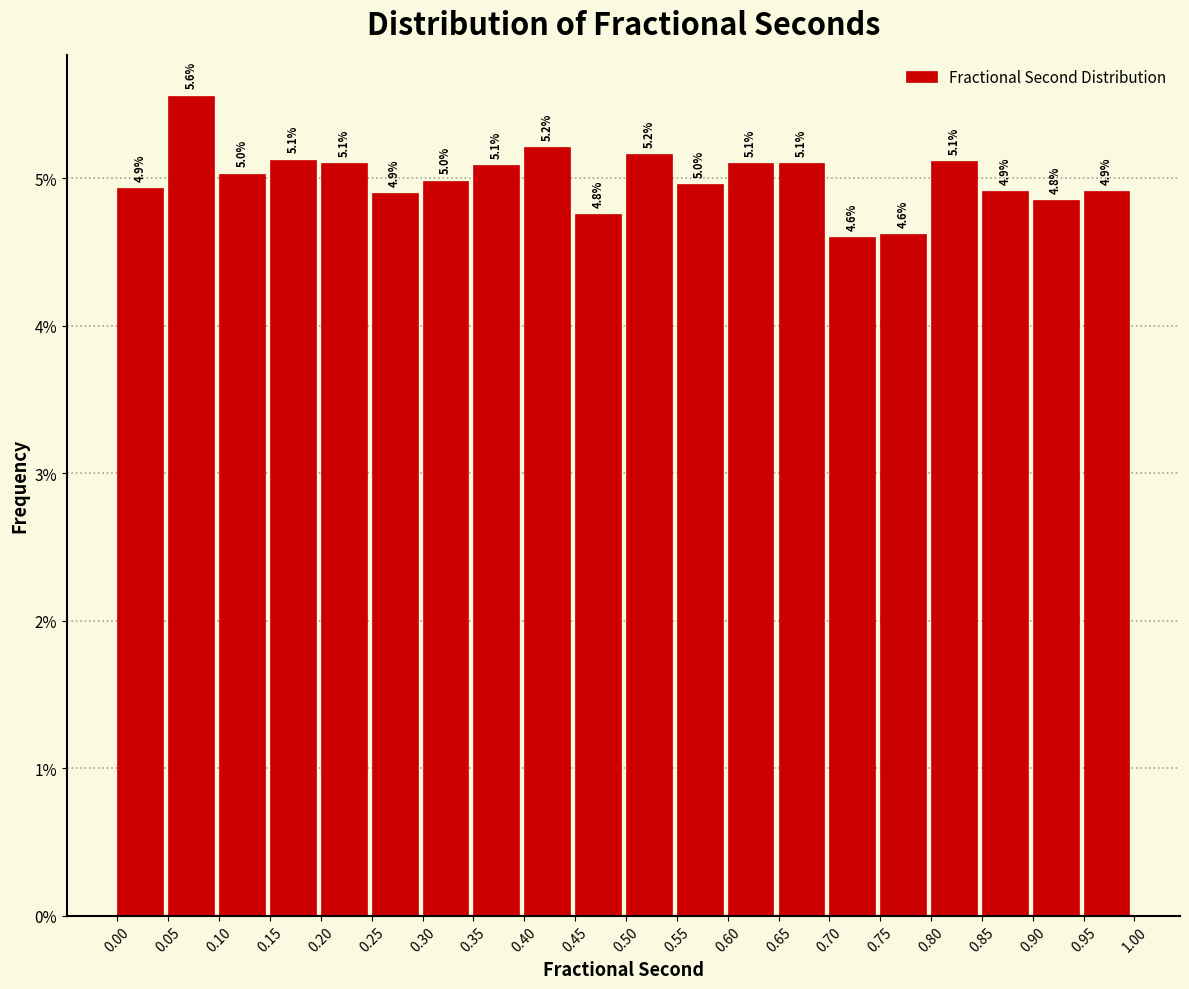

Which range on the x-axis has the tallest bar?

0.05 to 0.10